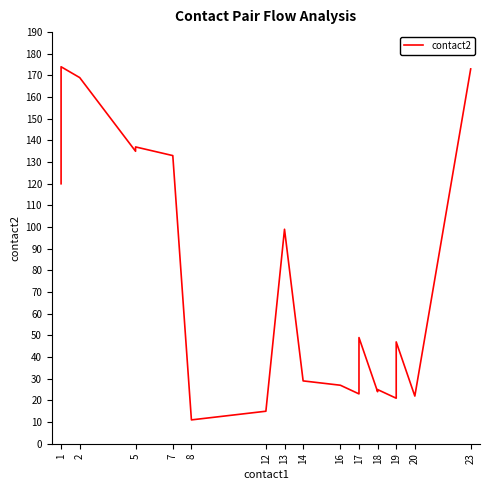

What is the maximum value shown in the chart?

174